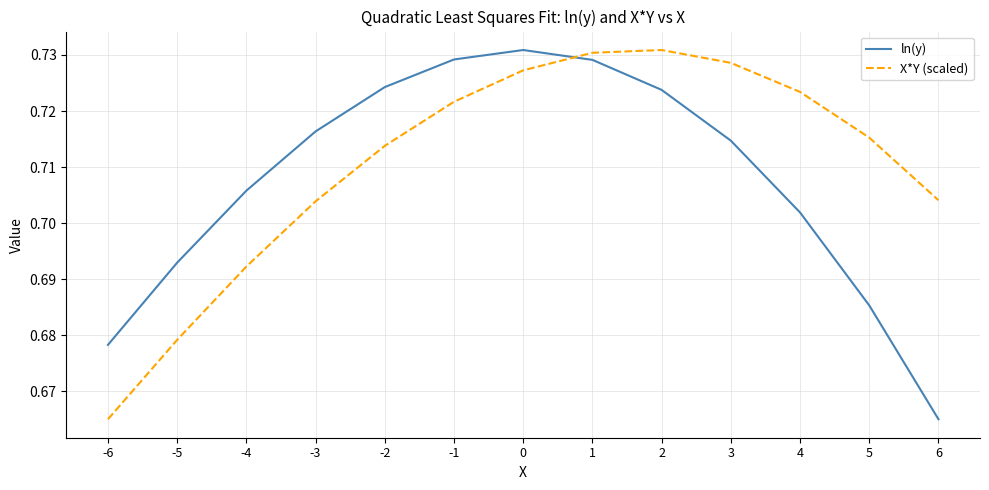

Does the chart have visible grid lines?

Yes